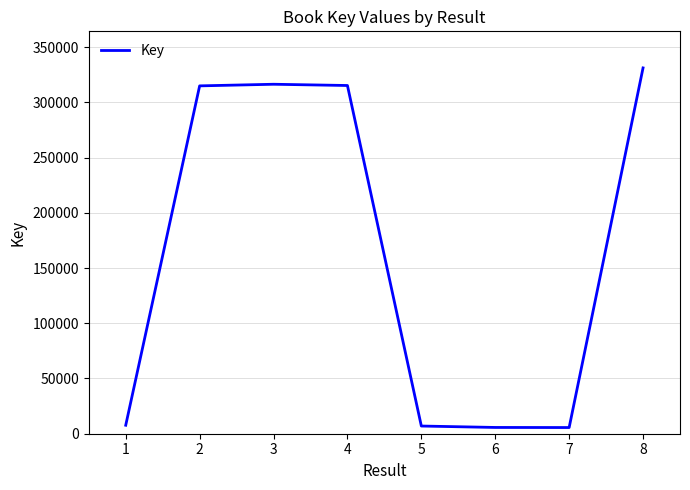

How many lines are shown in the chart?

1